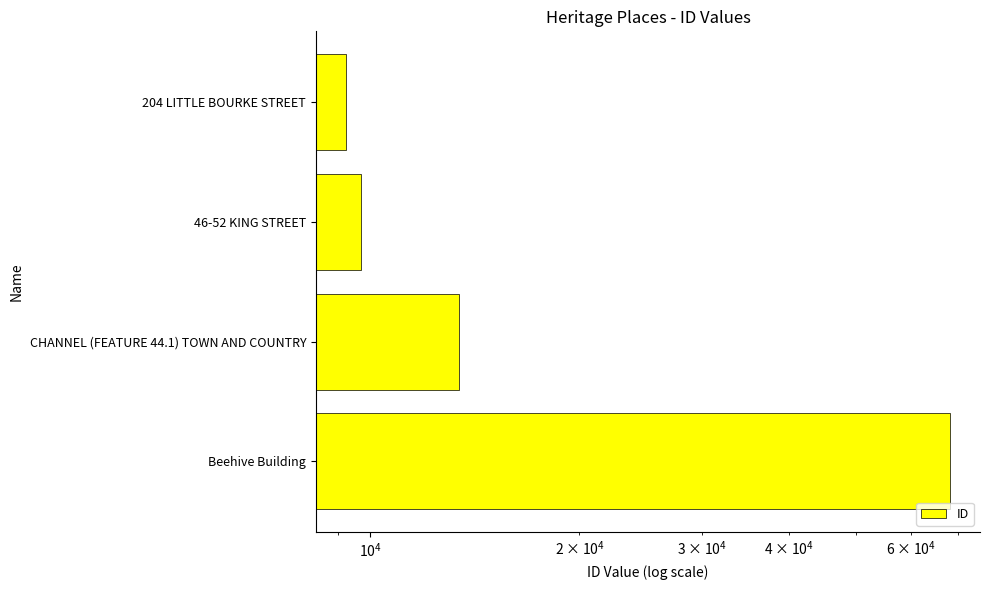

Does the chart contain any negative values?

No